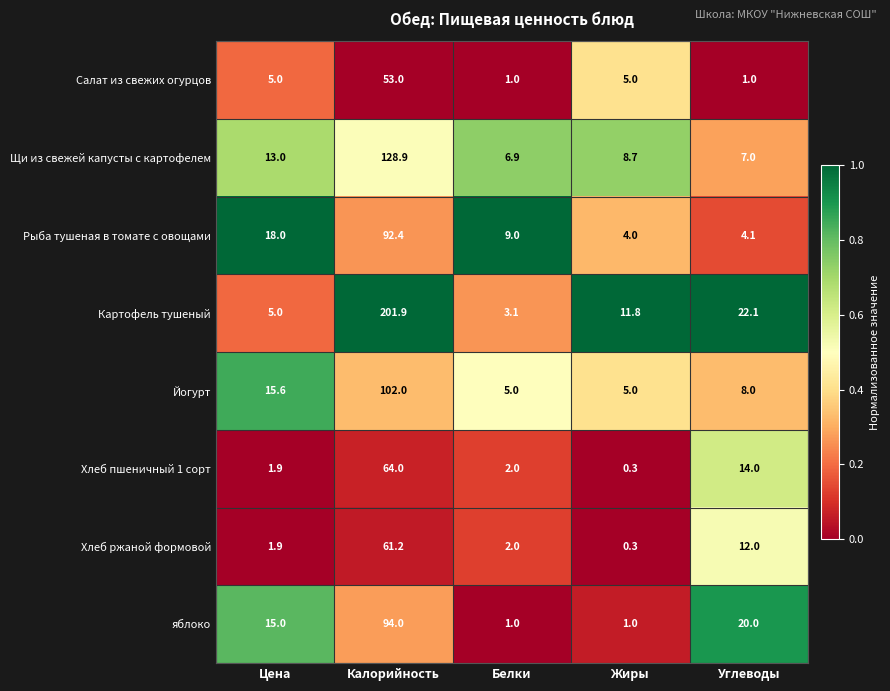

What is the sum of all Салат из свежих огурцов values?

65.0